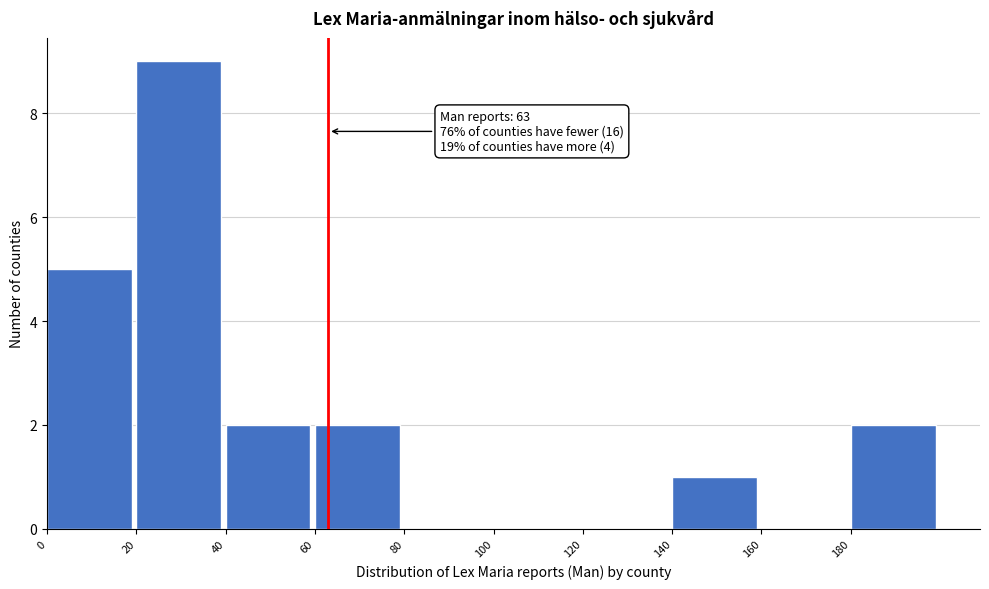

Over which range of the x-axis is the bar tallest?

20 to 40